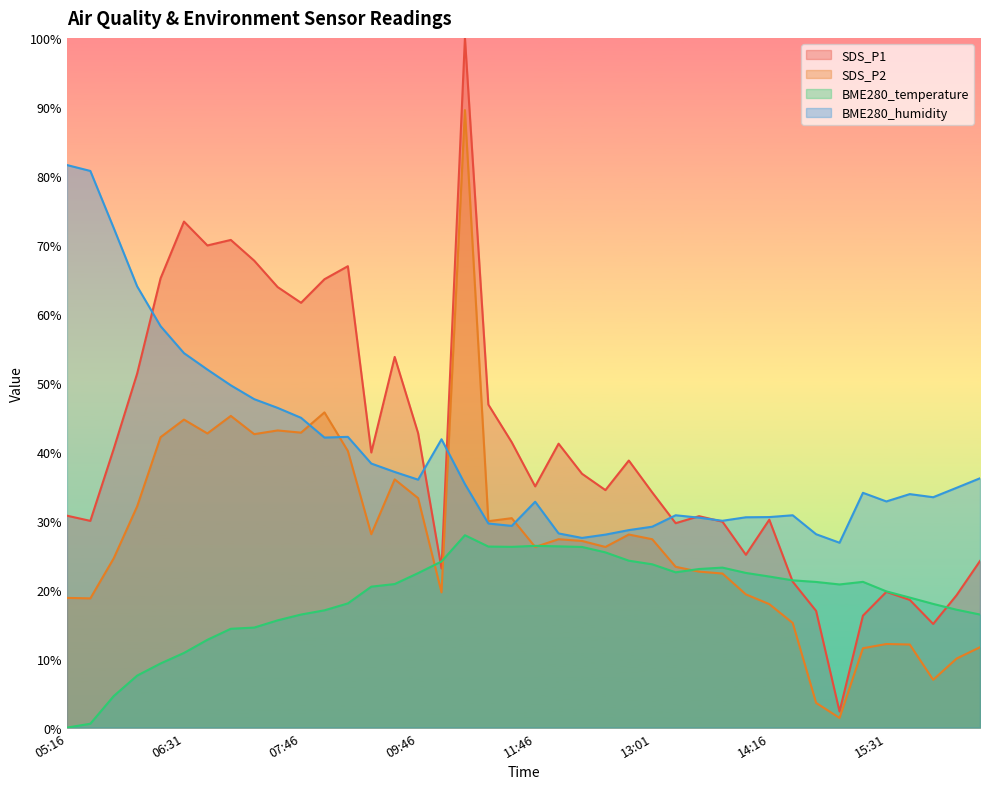

Reading left to right, what are all the values shown in this chart?

SDS_P1: 30.7	30.0	40.4	51.3	65.1	73.4	69.9	70.7	67.7	63.9	61.6	65.0	66.9	39.9	53.7	42.7	23.1	100.0	46.8	41.4	35.0	41.2	36.8	34.4	38.7	34.1	29.6	30.7	29.9	25.1	30.1	21.2	16.9	2.3	16.2	19.7	18.5	15.0	19.2	24.2
SDS_P2: 18.8	18.7	24.6	32.1	42.1	44.7	42.7	45.2	42.5	43.1	42.8	45.7	40.1	28.0	36.0	33.3	19.6	89.5	29.9	30.4	26.2	27.3	27.1	26.2	28.0	27.3	23.3	22.6	22.3	19.3	17.9	15.2	3.6	1.4	11.5	12.1	12.1	6.9	10.0	11.7
BME280_temperature: 0.0	0.6	4.6	7.5	9.3	10.8	12.7	14.3	14.5	15.6	16.4	17.0	18.0	20.4	20.8	22.4	24.1	27.9	26.3	26.2	26.4	26.3	26.2	25.4	24.2	23.7	22.5	23.0	23.2	22.4	21.9	21.4	21.1	20.8	21.1	19.8	18.9	17.9	17.1	16.4
BME280_humidity: 81.6	80.7	72.4	64.0	58.2	54.3	51.9	49.6	47.6	46.4	44.9	42.1	42.2	38.3	37.1	35.9	41.8	35.3	29.6	29.2	32.8	28.2	27.5	28.0	28.6	29.1	30.8	30.4	30.0	30.5	30.5	30.8	28.0	26.8	34.0	32.8	33.9	33.4	34.8	36.2